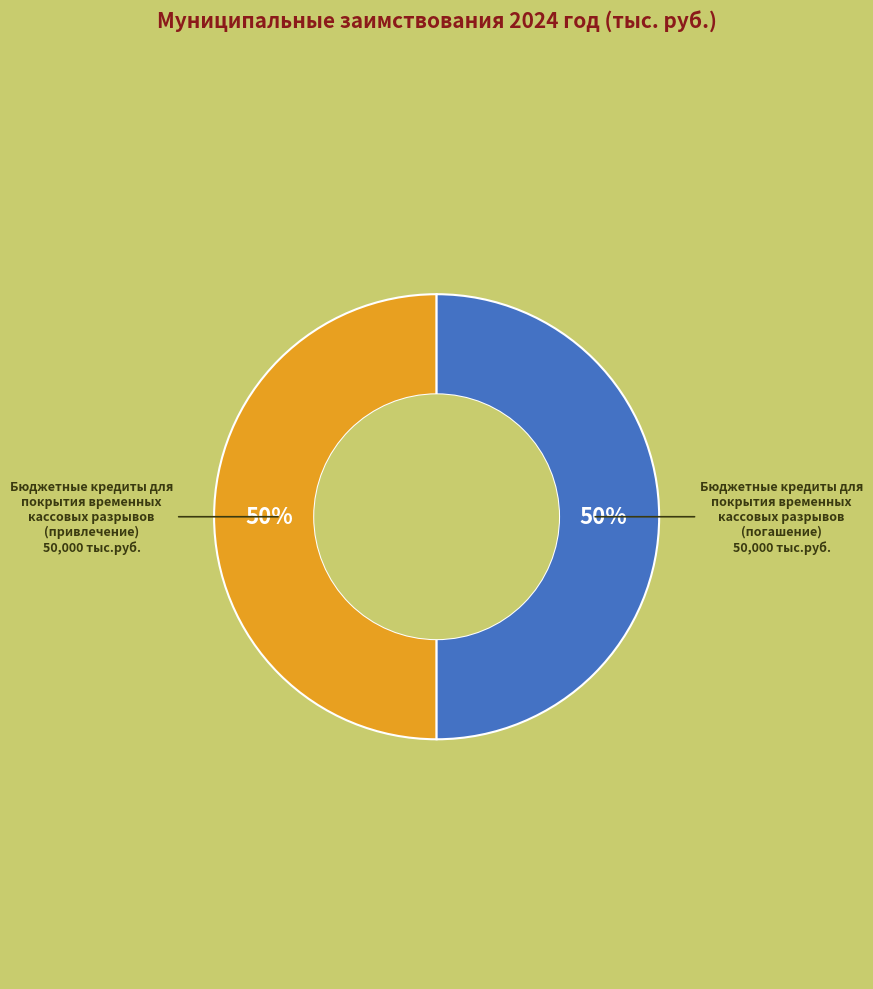

To the nearest percent, what is the average slice percentage?

50%